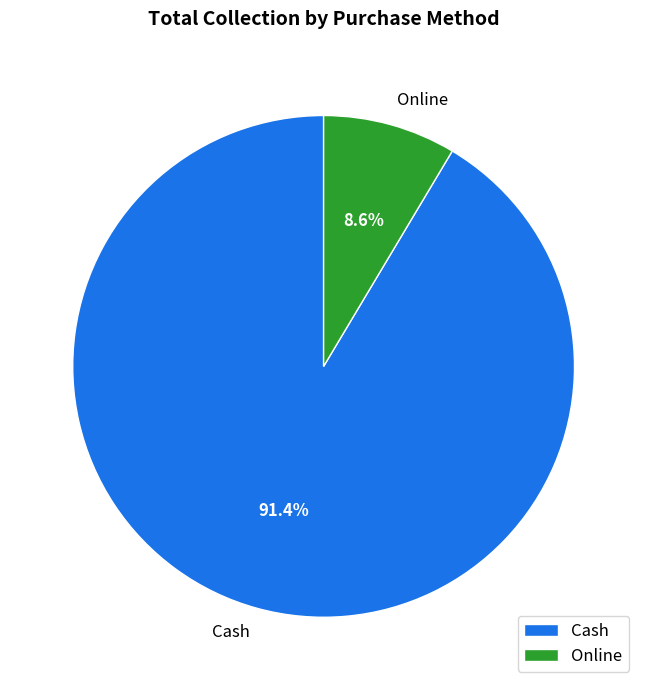

Is Online the majority of the pie?

No